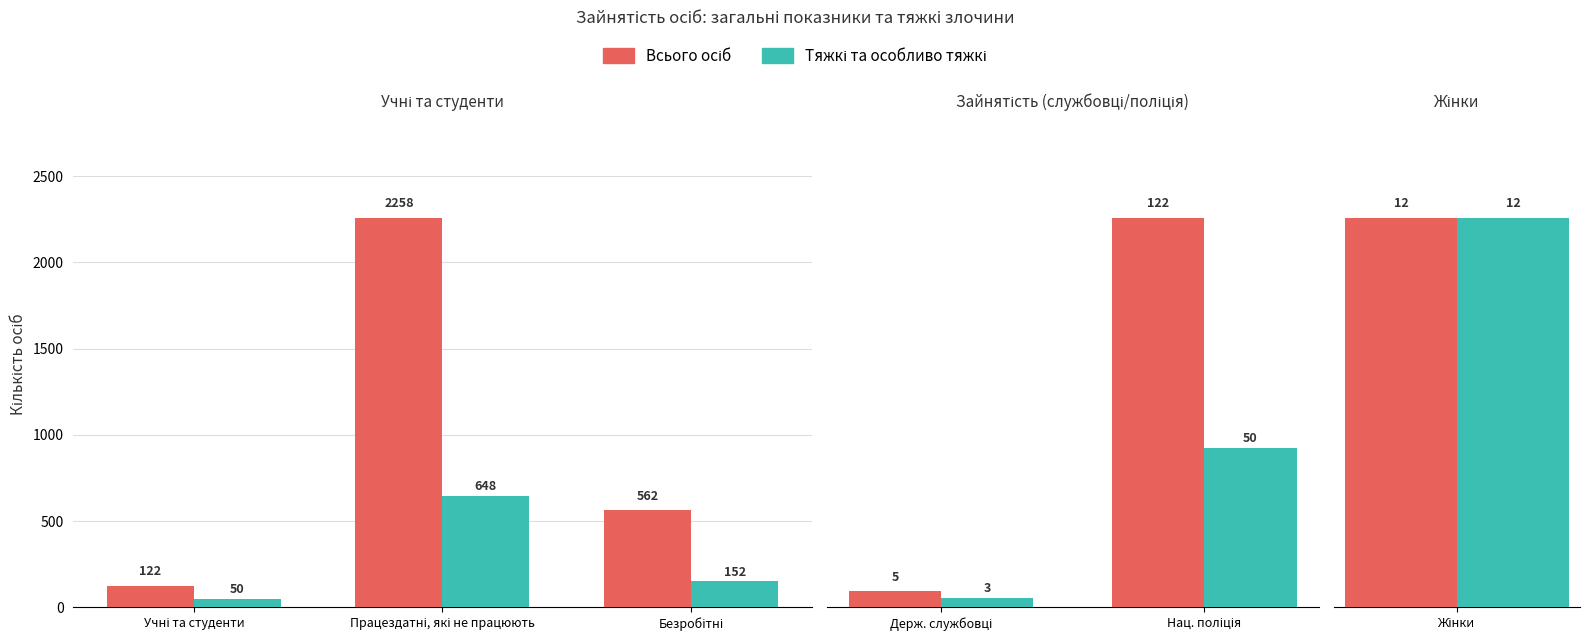

How many Тяжкі та особливо тяжкі values are between 3 and 50?

2